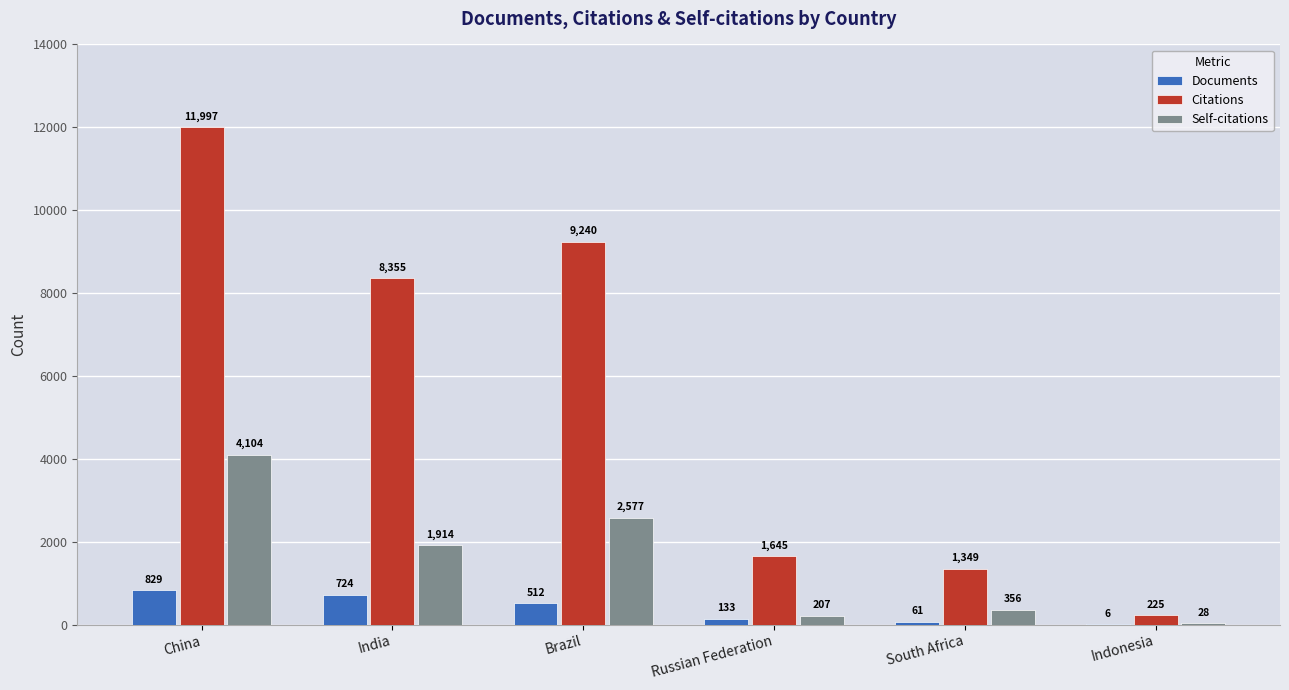

Which label corresponds to the largest value in the chart?

China